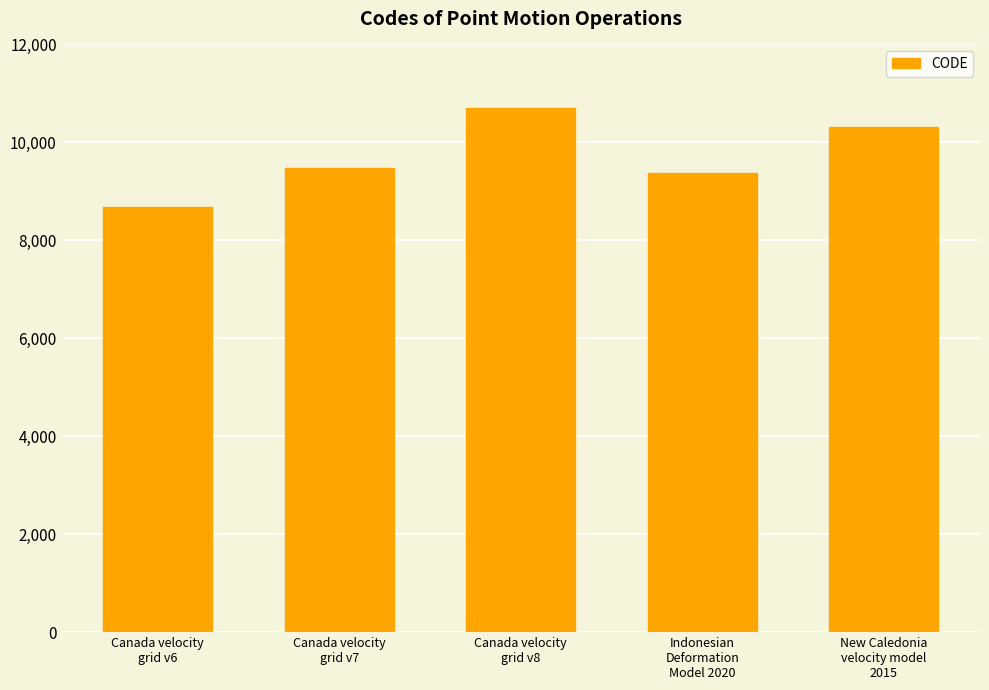

List the labels in order of value, largest first.

Canada velocity
grid v8, New Caledonia
velocity model
2015, Canada velocity
grid v7, Indonesian
Deformation
Model 2020, Canada velocity
grid v6